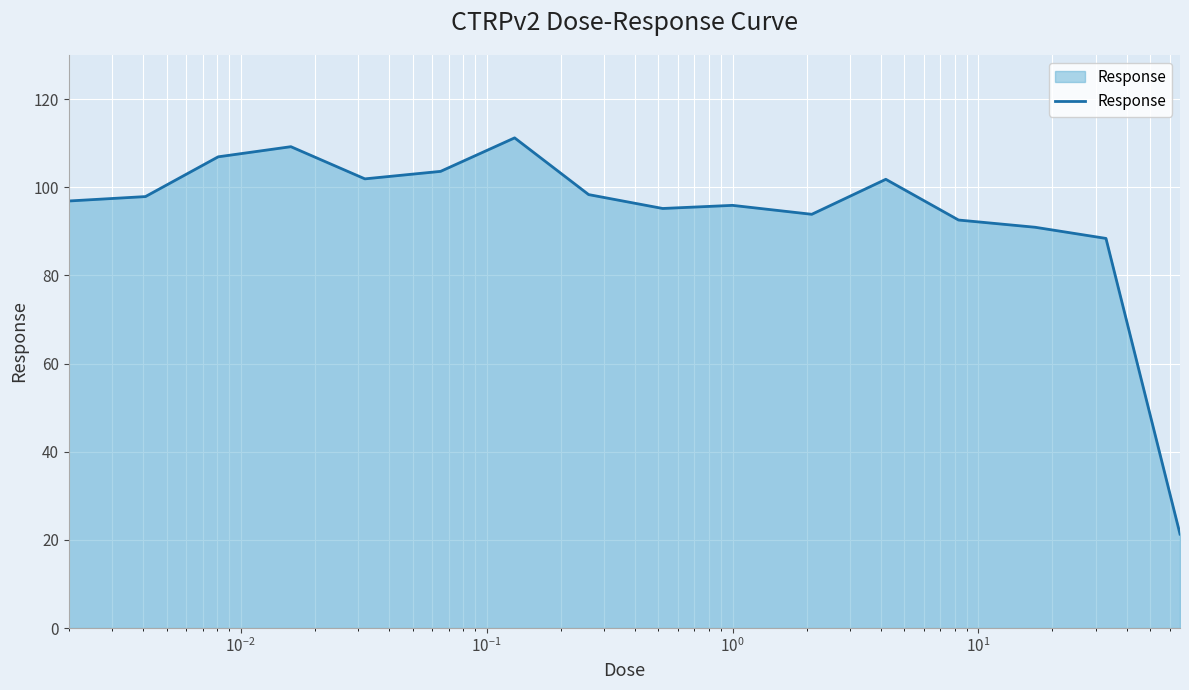

What is the minimum value shown in the chart?

21.3